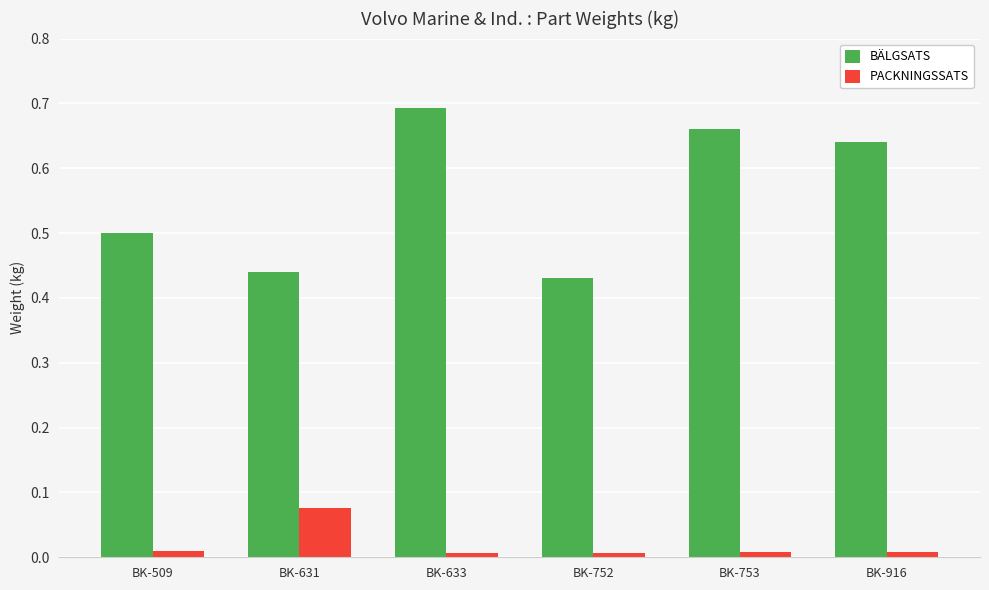

The BÄLGSATS series shows 0.9 at BK-509. True or false?

False